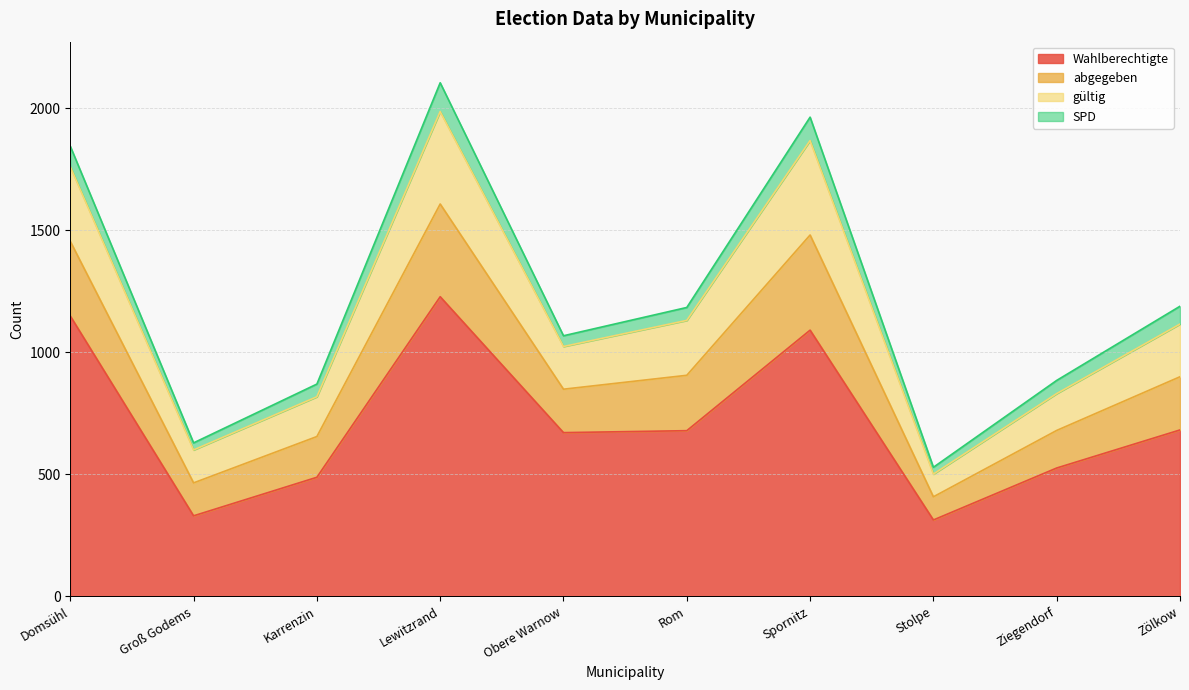

What is the total value across all series at Domsühl?

1845